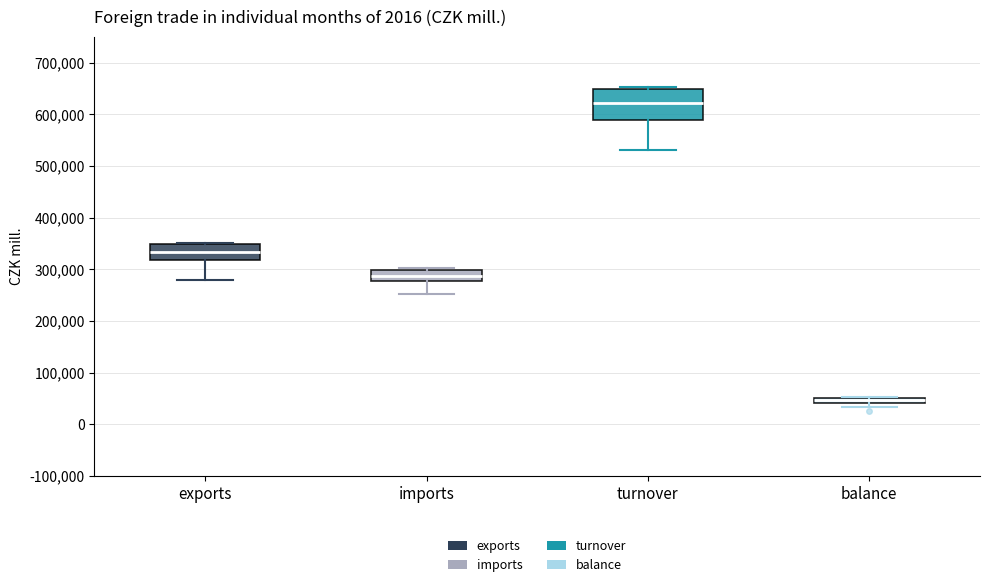

Which box is the tallest, from its lower edge to its upper edge?

turnover